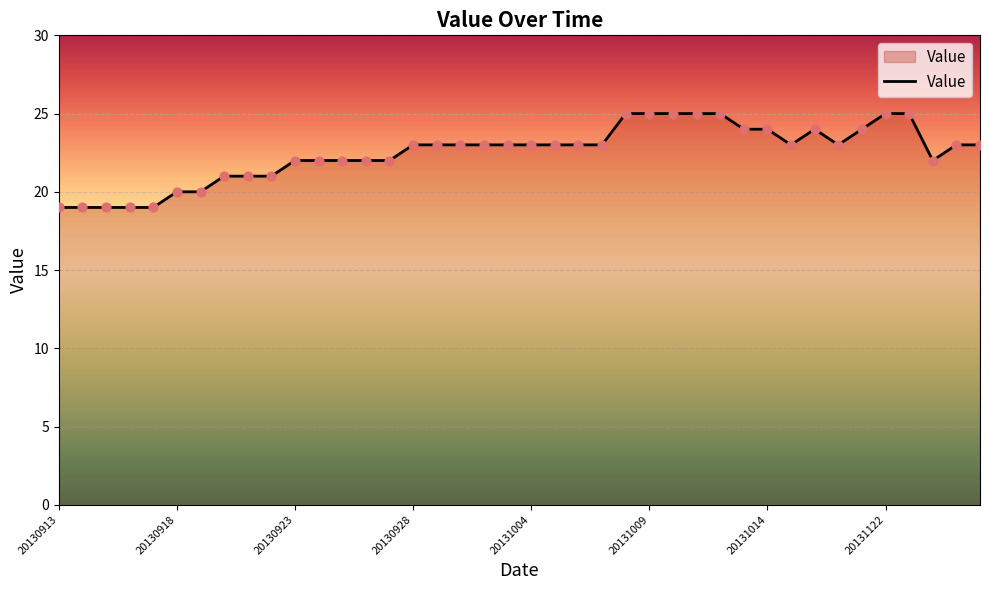

What is the minimum value shown in the chart?

19